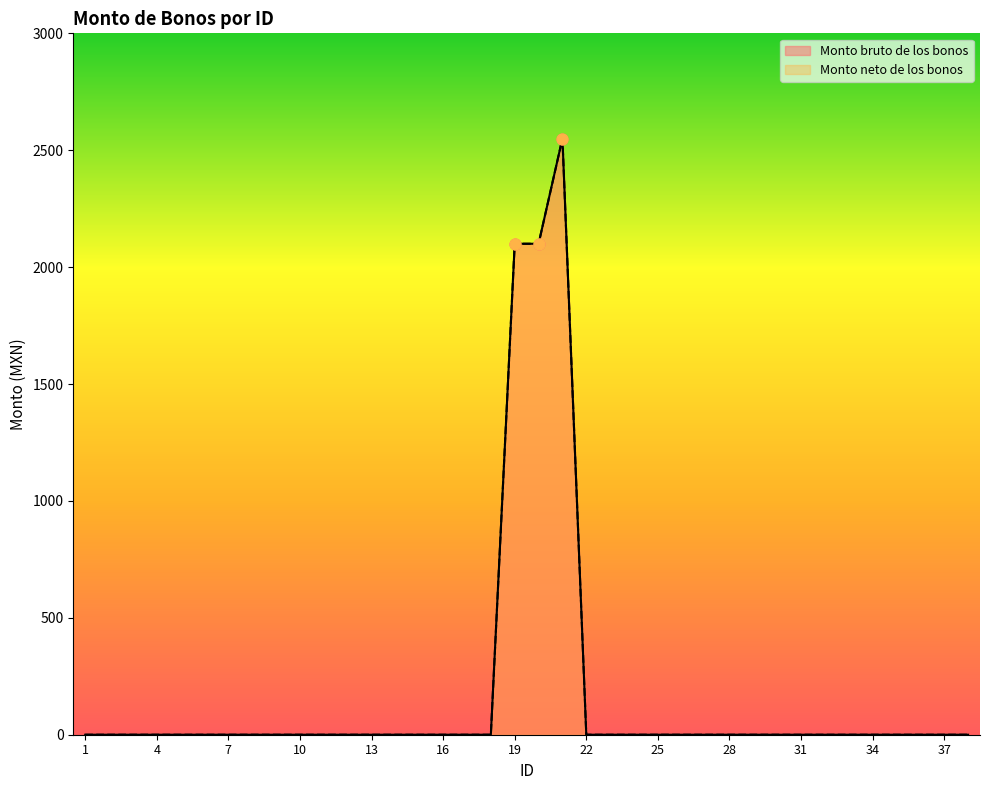

At which category is the sum across all series the highest?

21